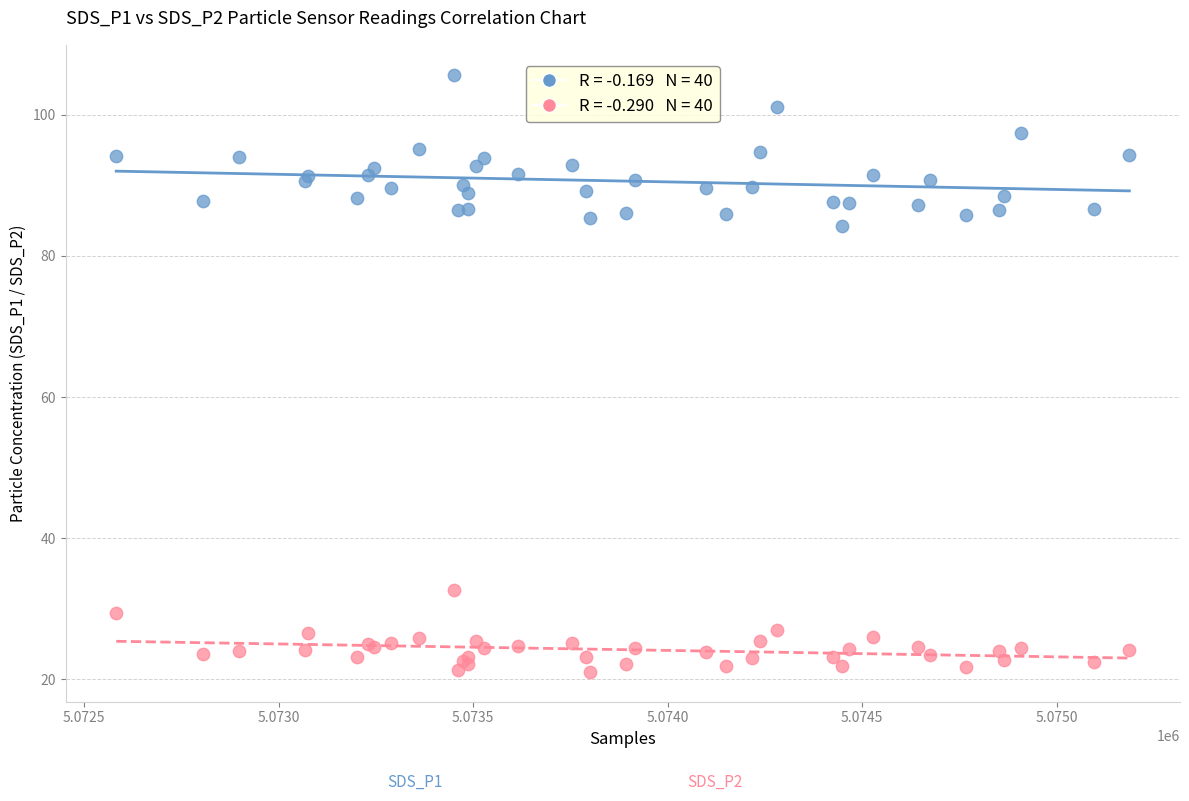

Across all series, what Y value is closest to 63?

84.3